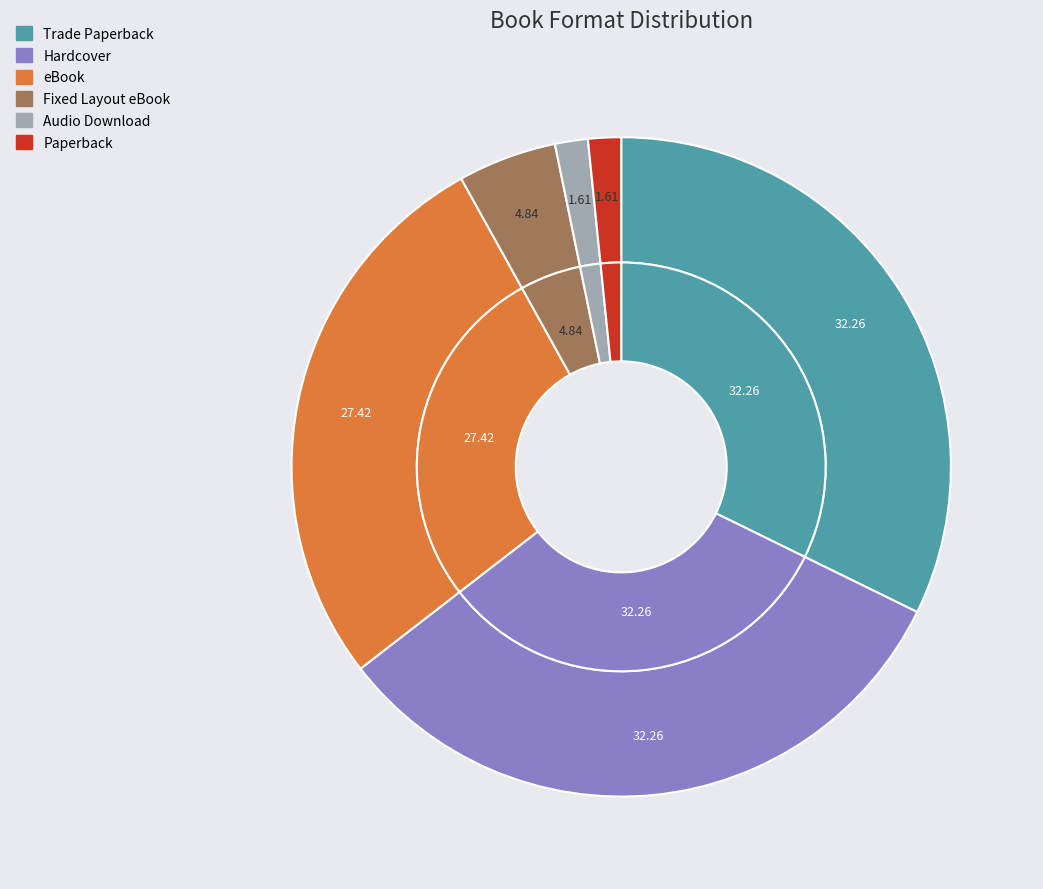

What percentage is the eBook slice, to the nearest percent?

27%